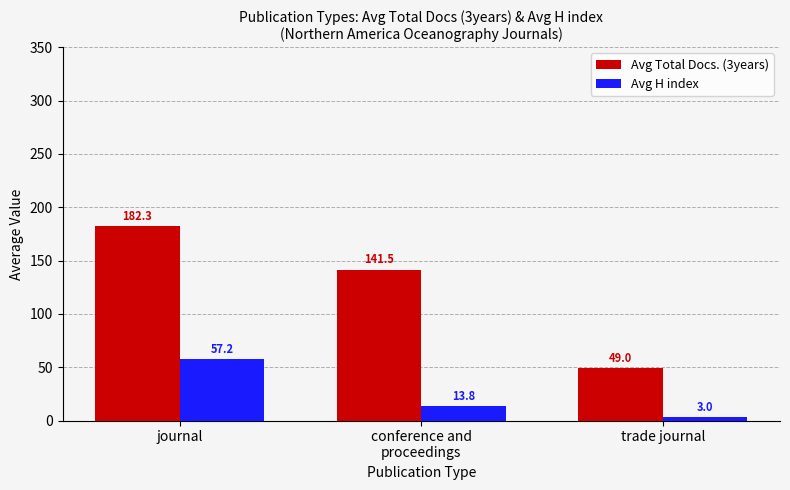

At which label does Avg H index first exceed 13?

journal